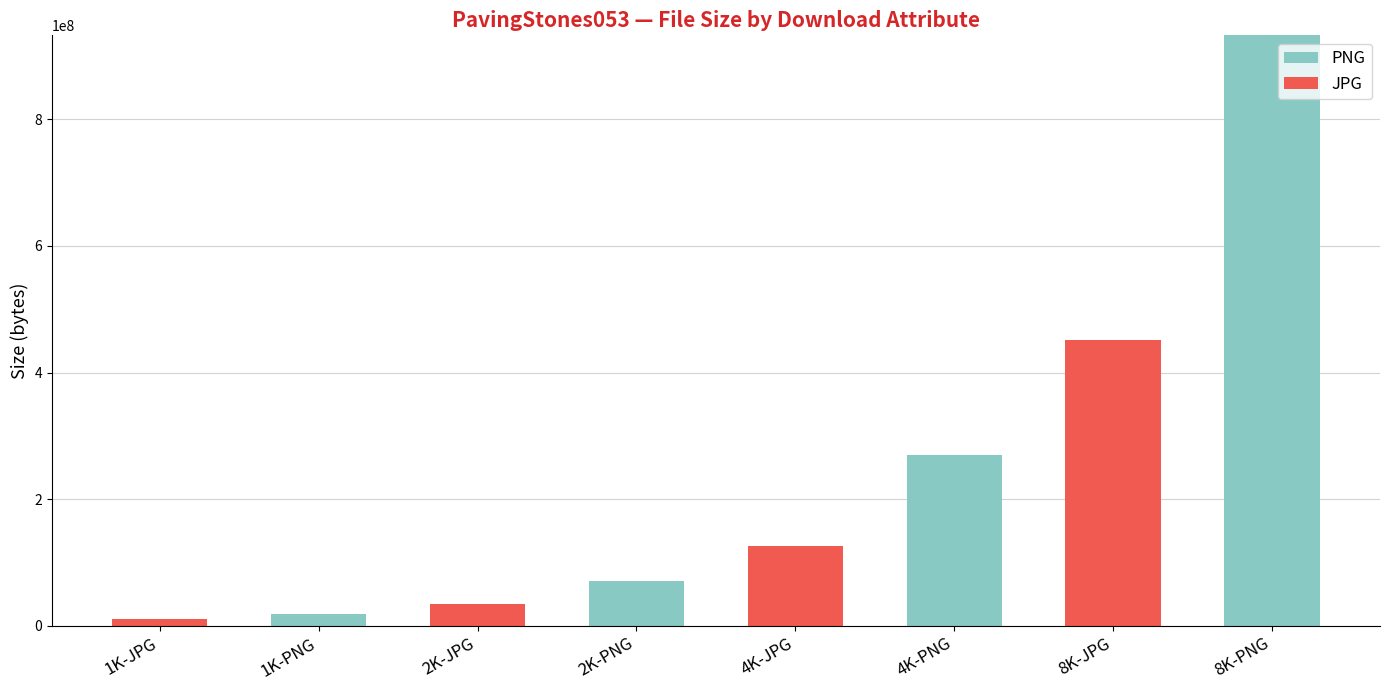

Which series changed the most between 4K-PNG and 8K-PNG?

PNG